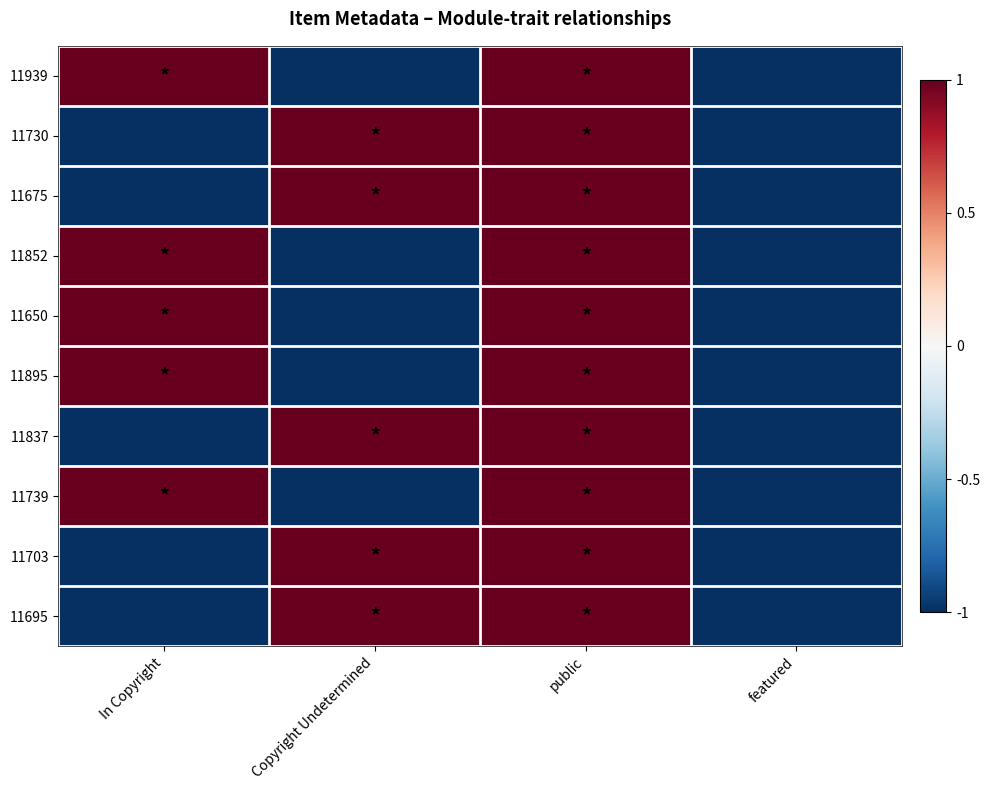

Which series has the largest total across all categories?

11939